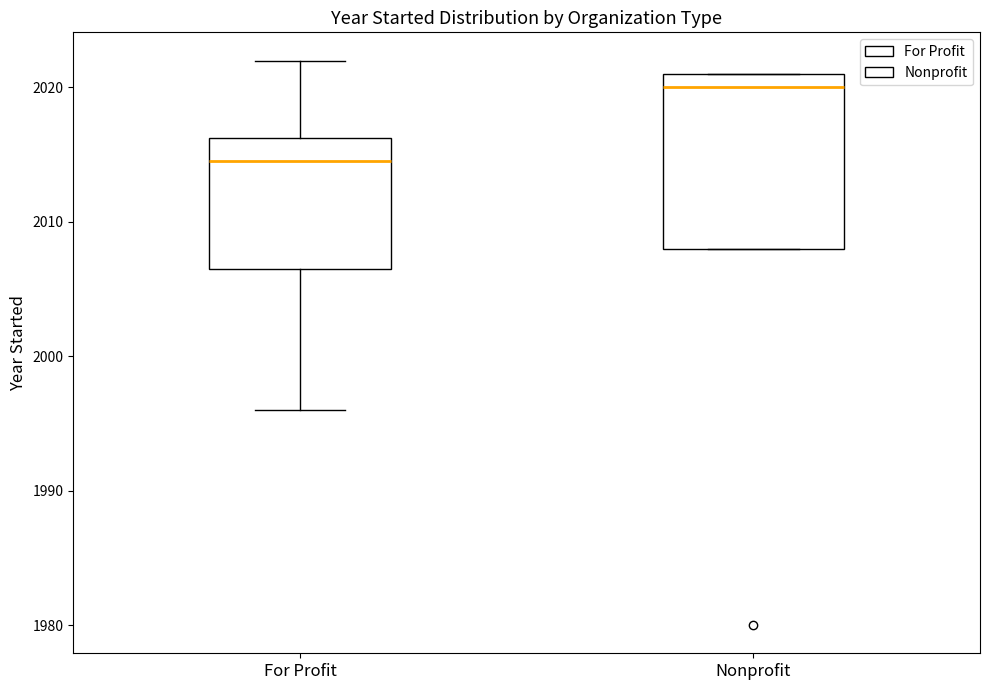

Which box's median line is the highest?

Nonprofit